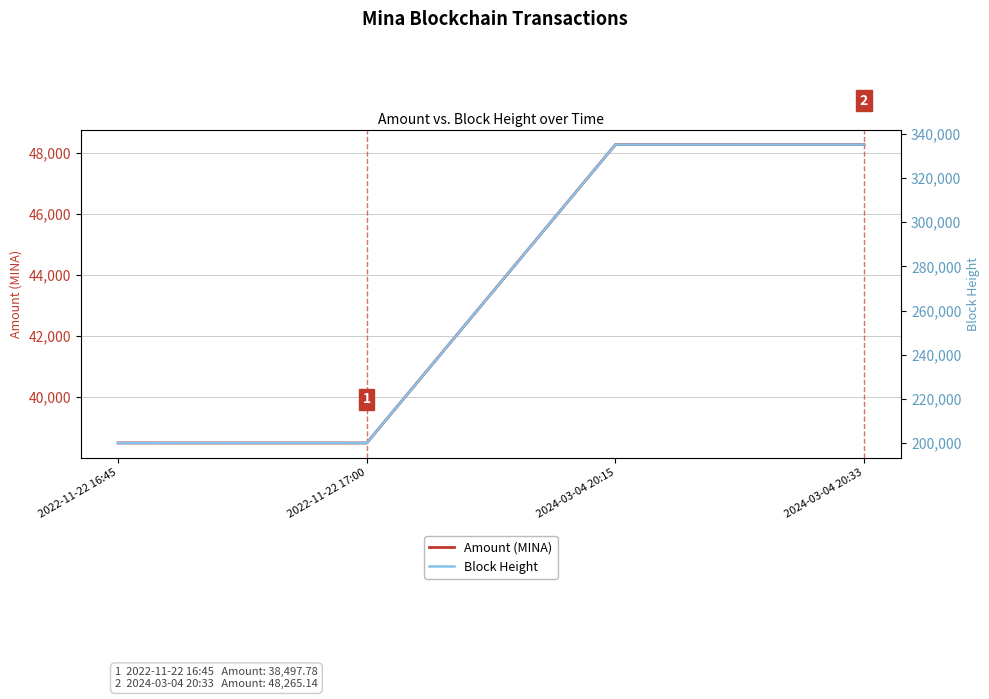

Which series has the widest spread of values?

Block Height